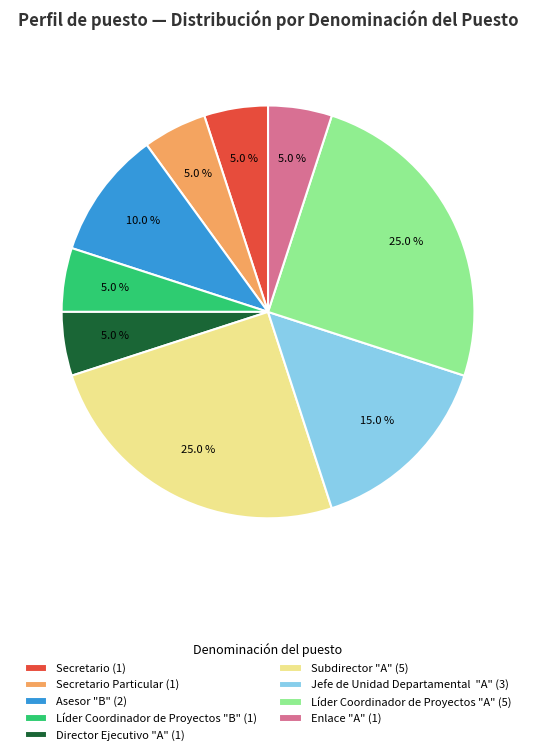

Does any single category account for the majority?

No